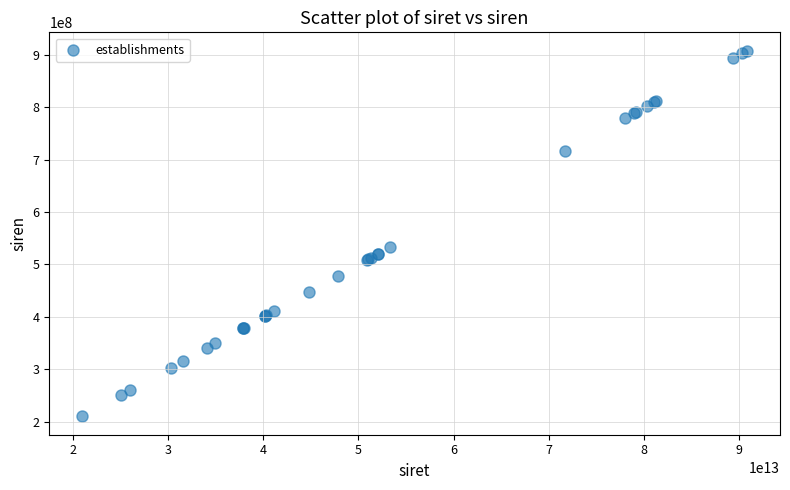

What Y value in the scatter plot is closest to 559035019?

533247524